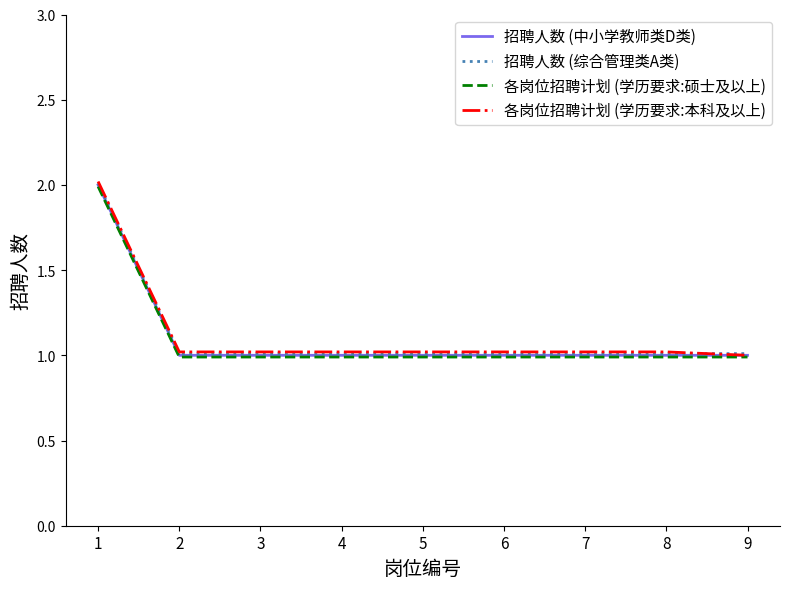

True or false: 招聘人数 (中小学教师类D类) and 各岗位招聘计划 (学历要求:硕士及以上) cross at least once.

False